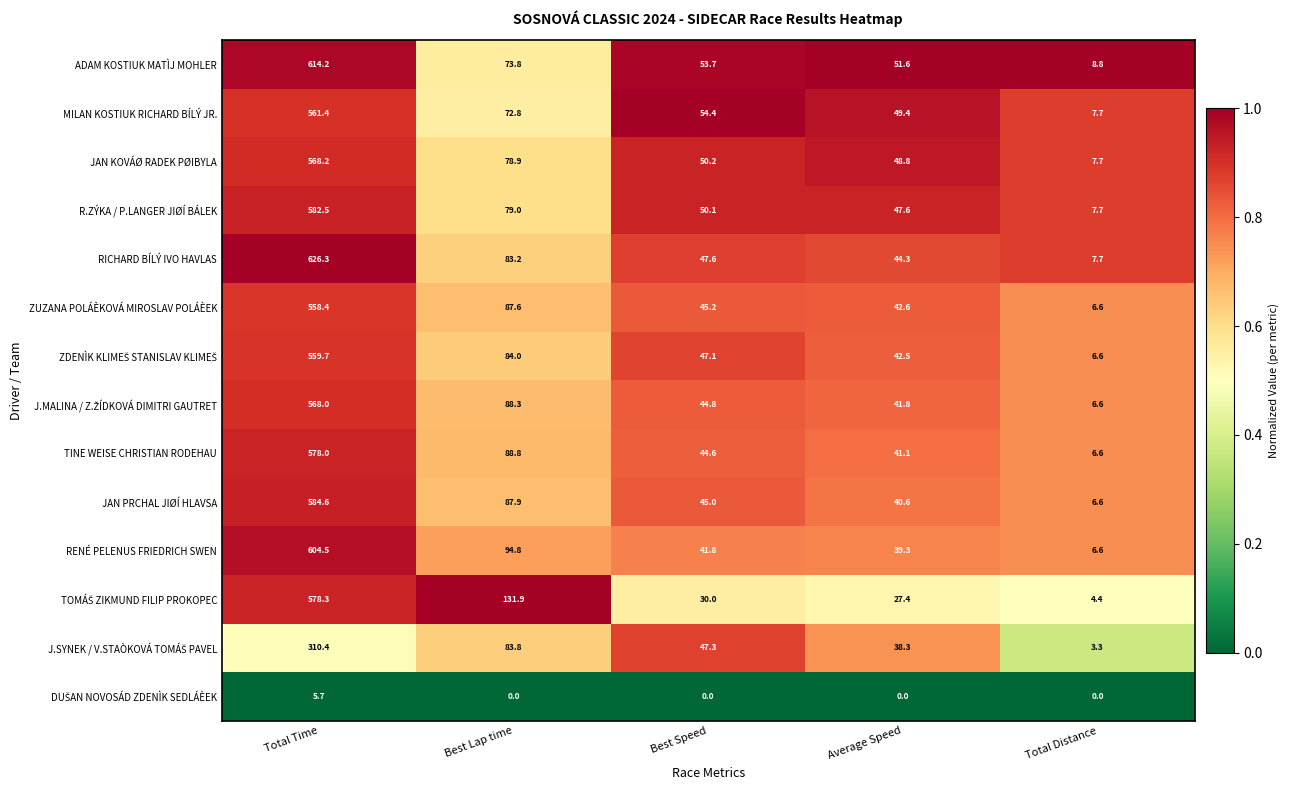

What is the difference between the second highest and minimum values in the ADAM KOSTIUK MATÌJ MOHLER series?

65.0